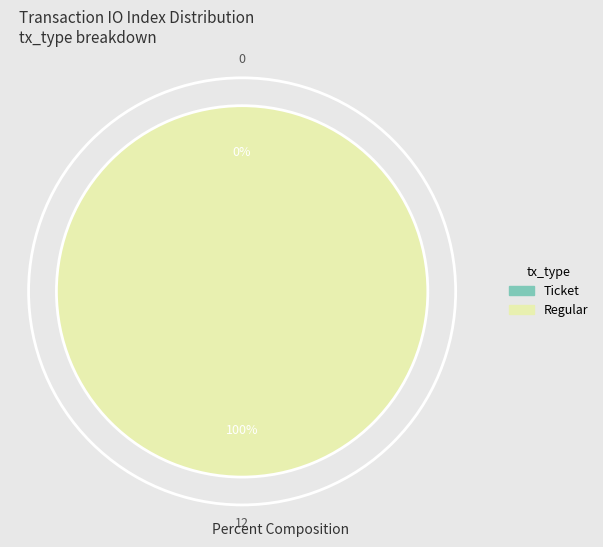

Which slice represents more than half of the pie?

Regular